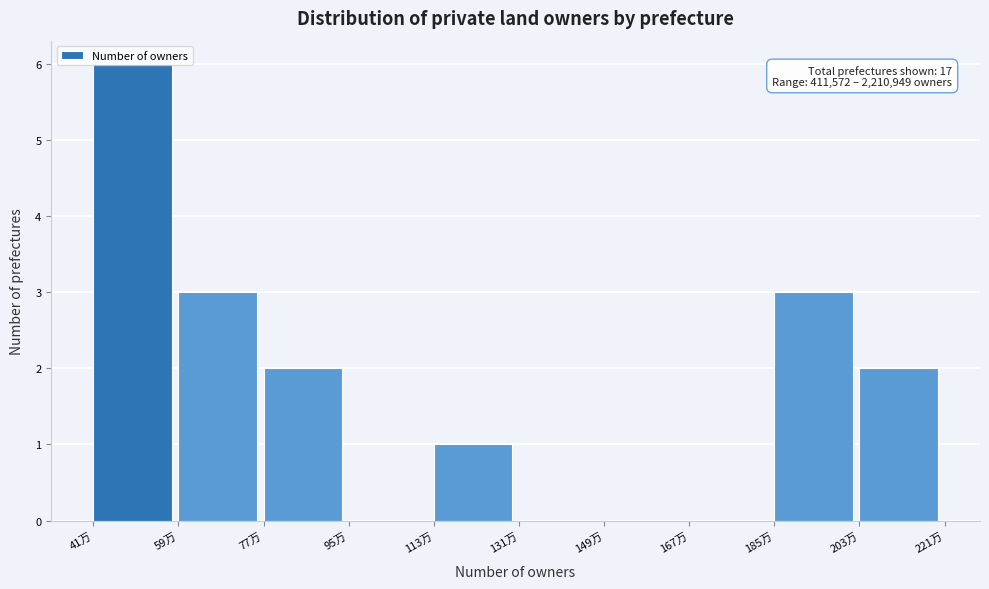

What is the greatest value displayed?

6